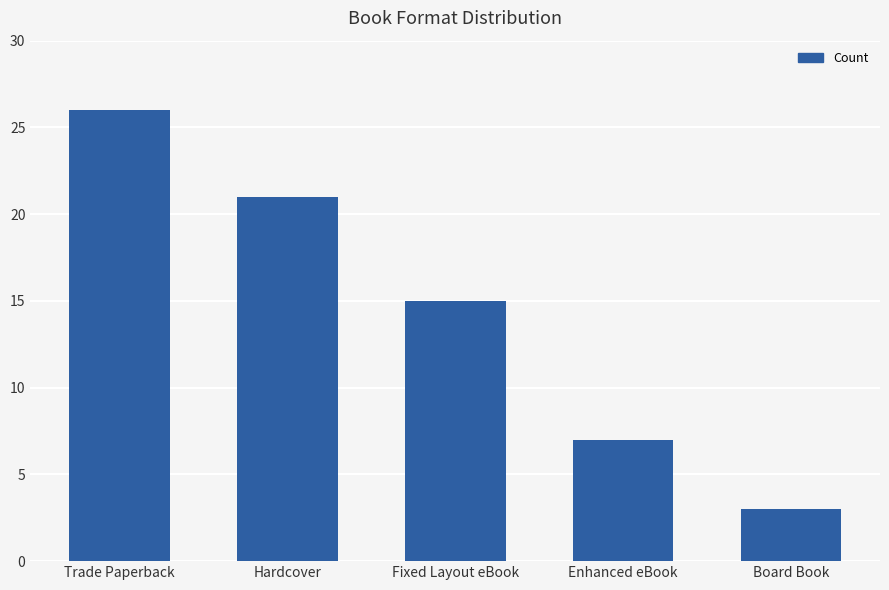

Is it true that the value at Enhanced eBook is 3?

False